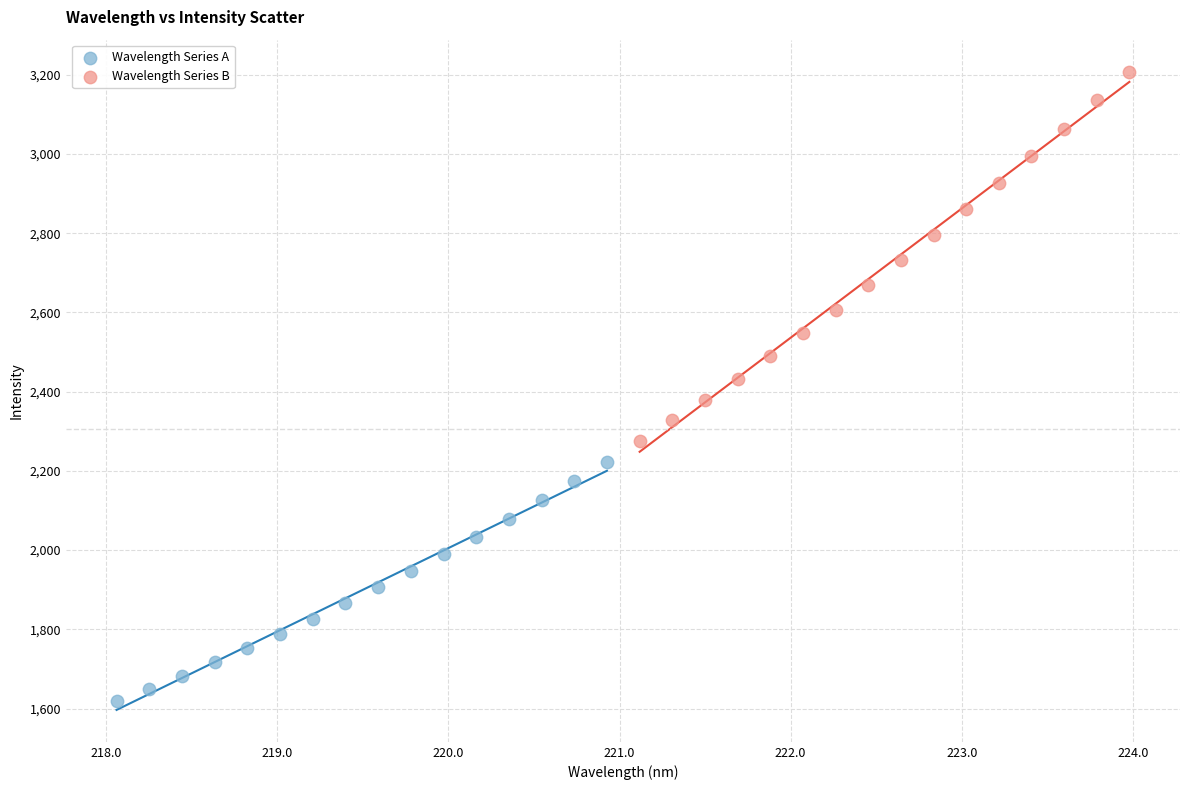

Which series contains the lowest Y value?

Wavelength Series A